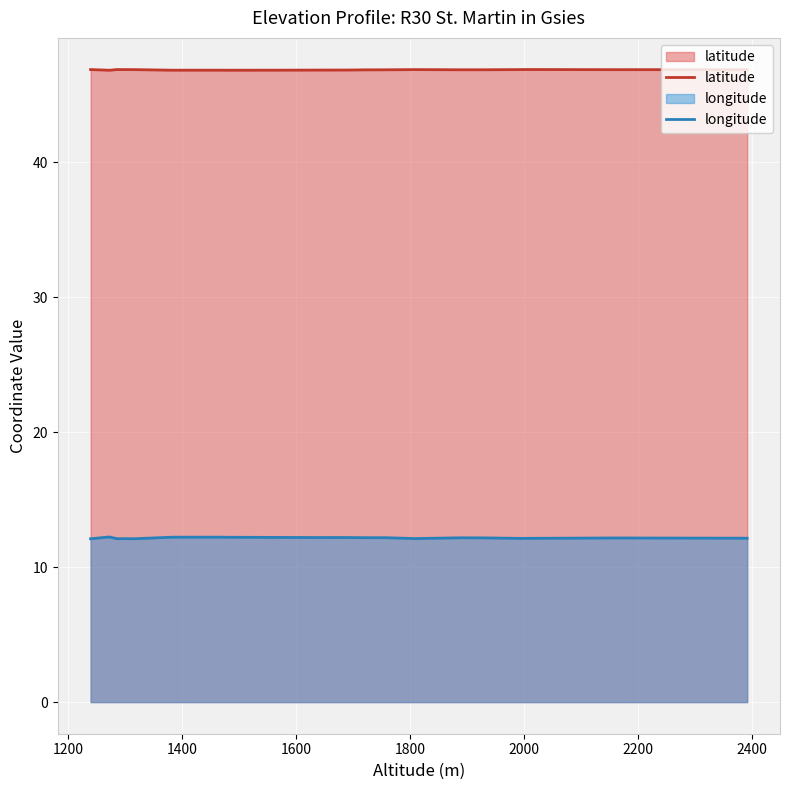

What is the sum of all longitude values?

279.9